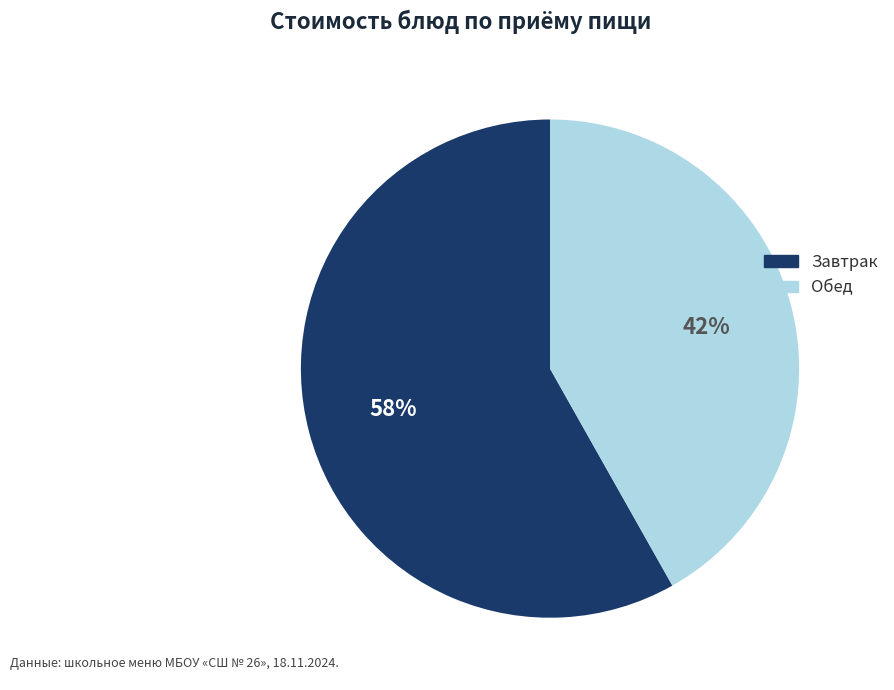

Does any single category account for the majority?

Yes